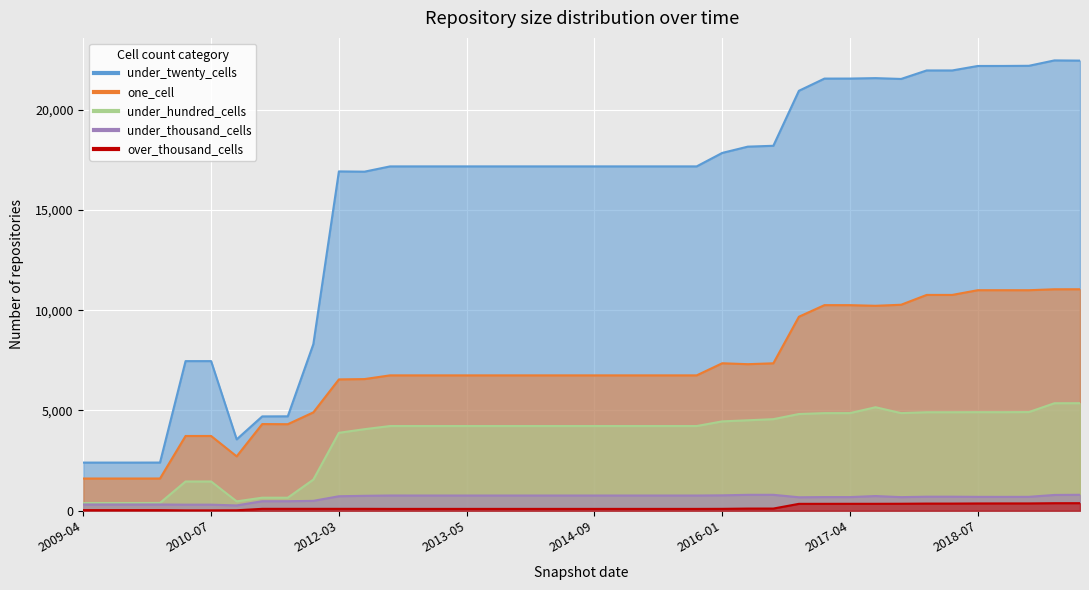

True or false: one_cell has more than 1 points higher than both neighbors.

True